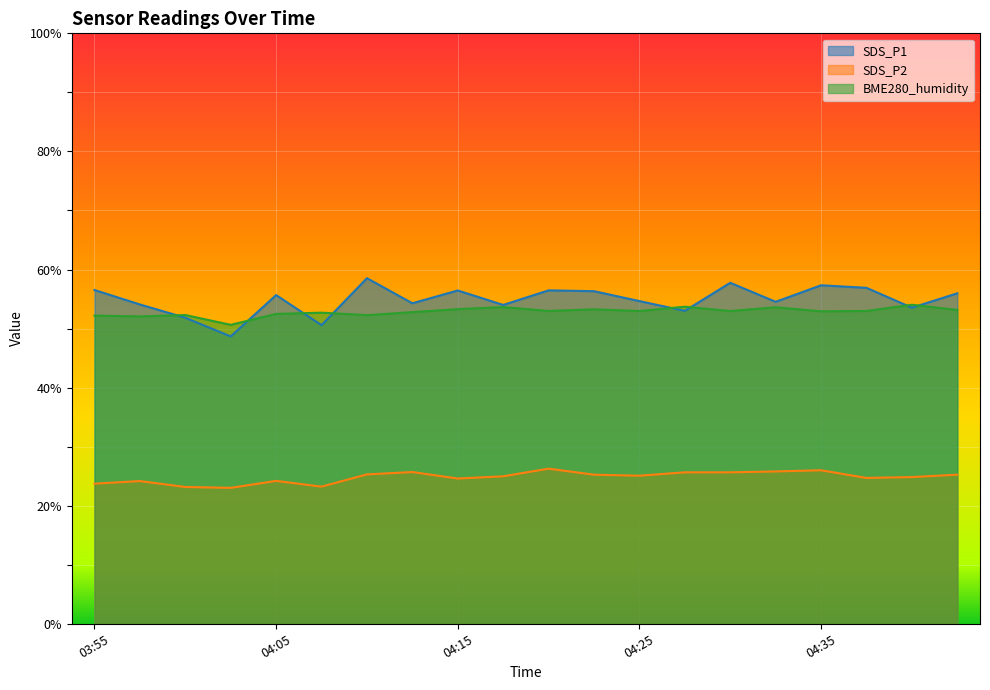

True or false: BME280_humidity and SDS_P2 cross at least once.

False